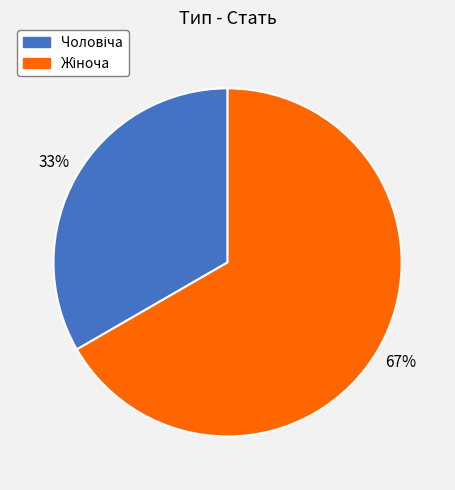

To the nearest percent, what is the average slice percentage?

50%